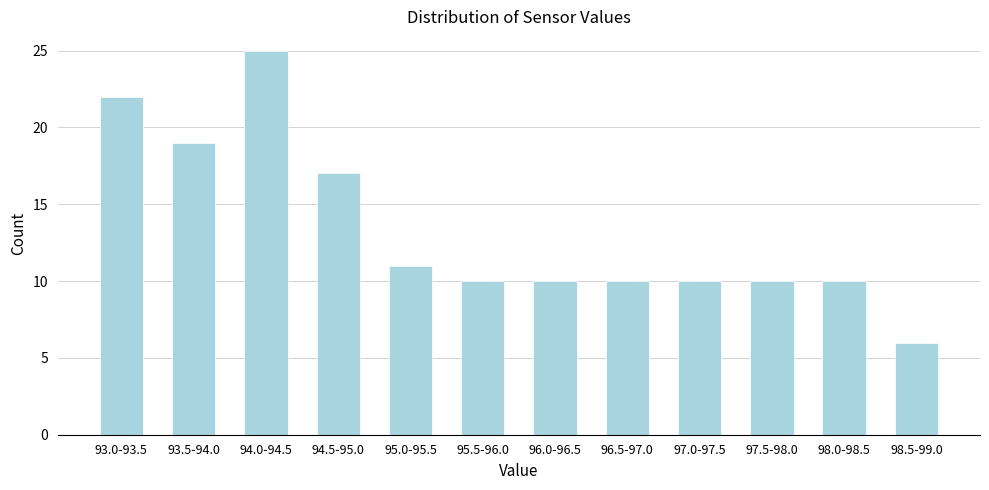

Reading left to right, list all the values displayed in this chart.

22	19	25	17	11	10	10	10	10	10	10	6